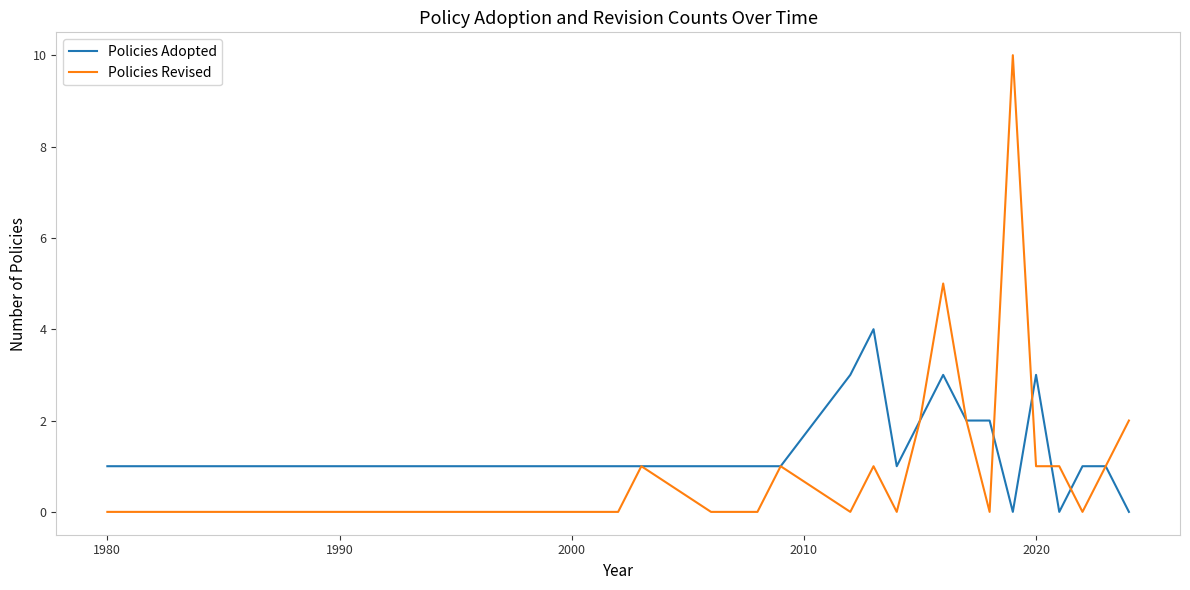

Rank the series by their maximum value, from lowest to highest.

Policies Adopted, Policies Revised